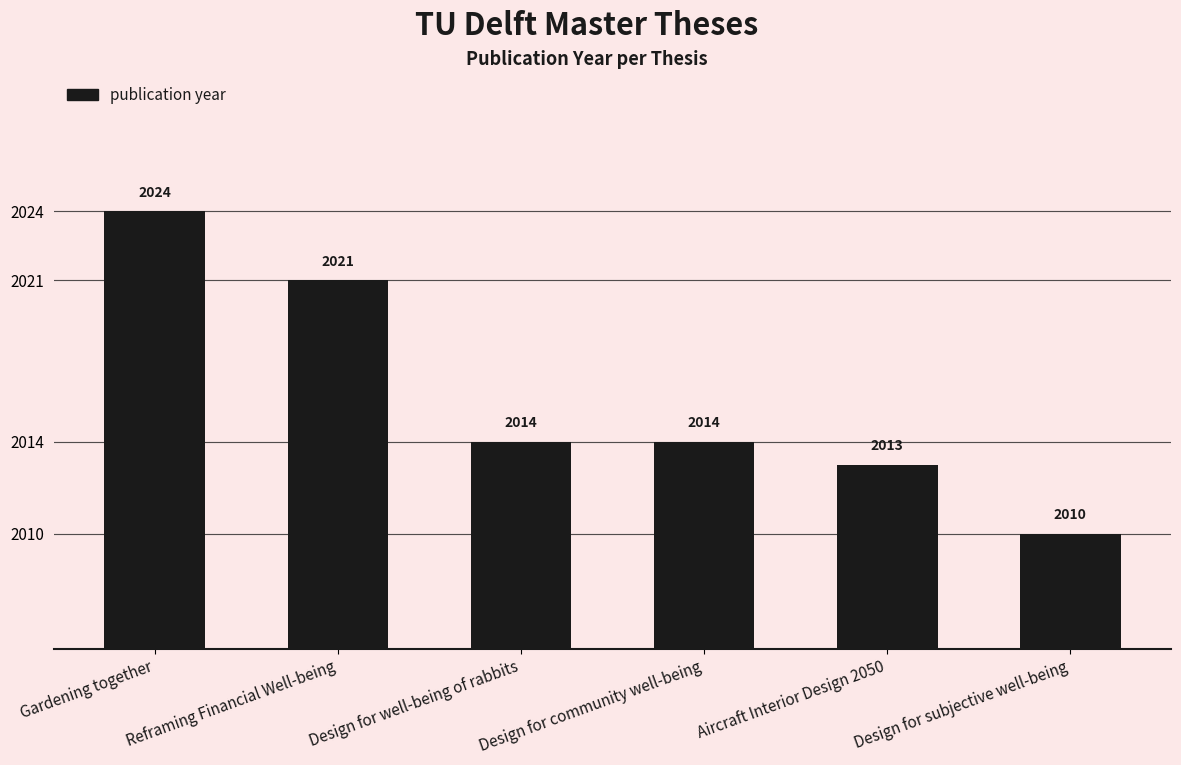

Reading left to right, what are all the values shown in this chart?

Gardening together=2024	Reframing Financial Well-being=2021	Design for well-being of rabbits=2014	Design for community well-being=2014	Aircraft Interior Design 2050=2013	Design for subjective well-being=2010